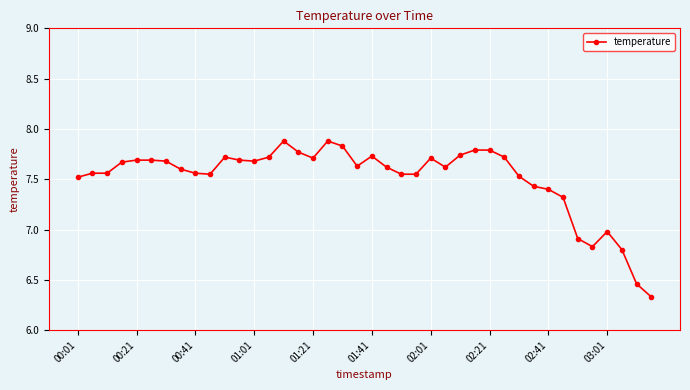

What is the sum of all values?

300.4